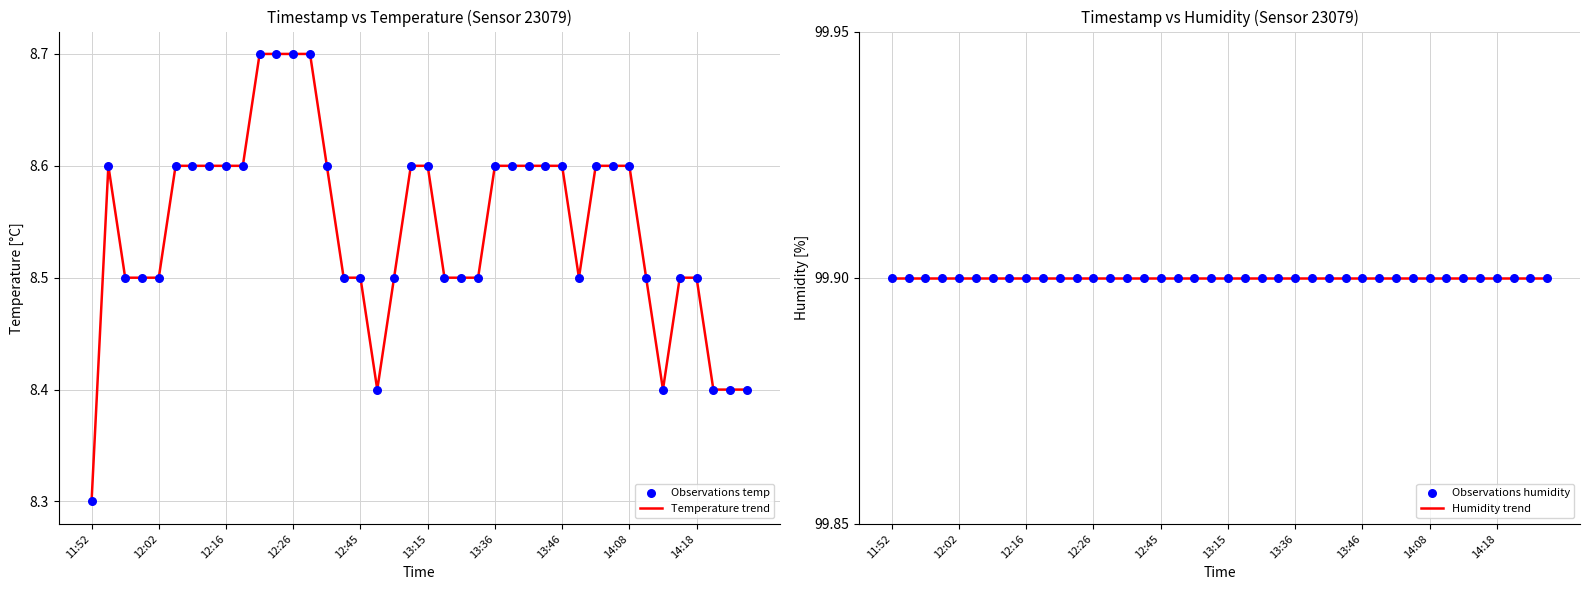

Which series has the largest total across all categories?

Humidity trend